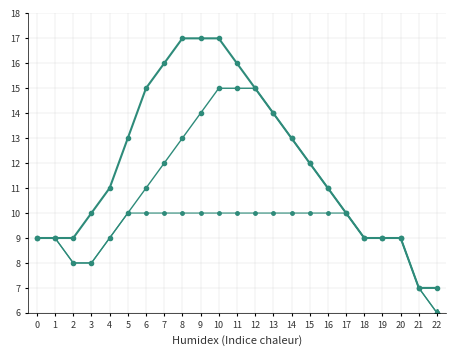

At which category does the chart reach its peak across all series?

8